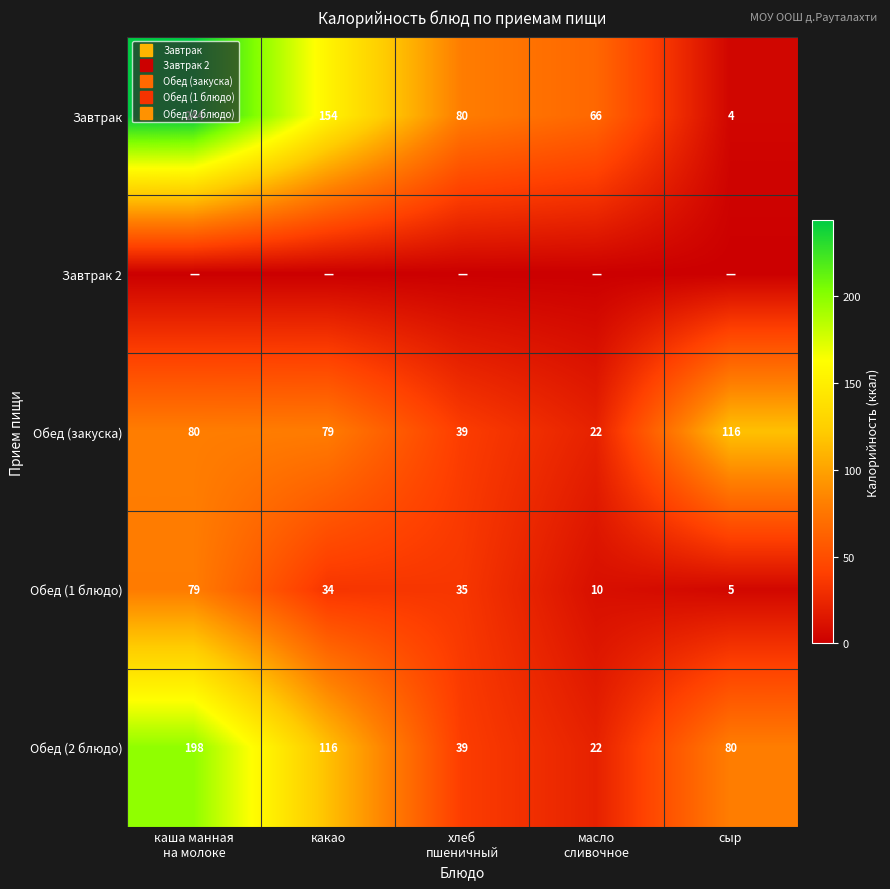

Rank the series at хлеб пшеничный from lowest to highest value.

Завтрак 2, Обед (1 блюдо), Обед (закуска), Обед (2 блюдо), Завтрак